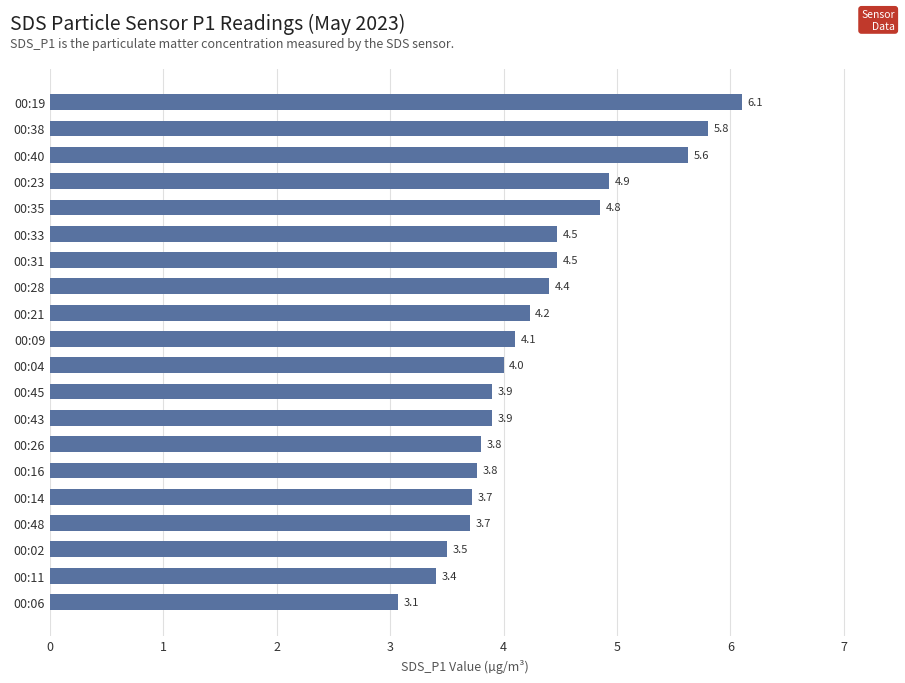

What is the change in value from 00:21 to 00:35?

+0.6